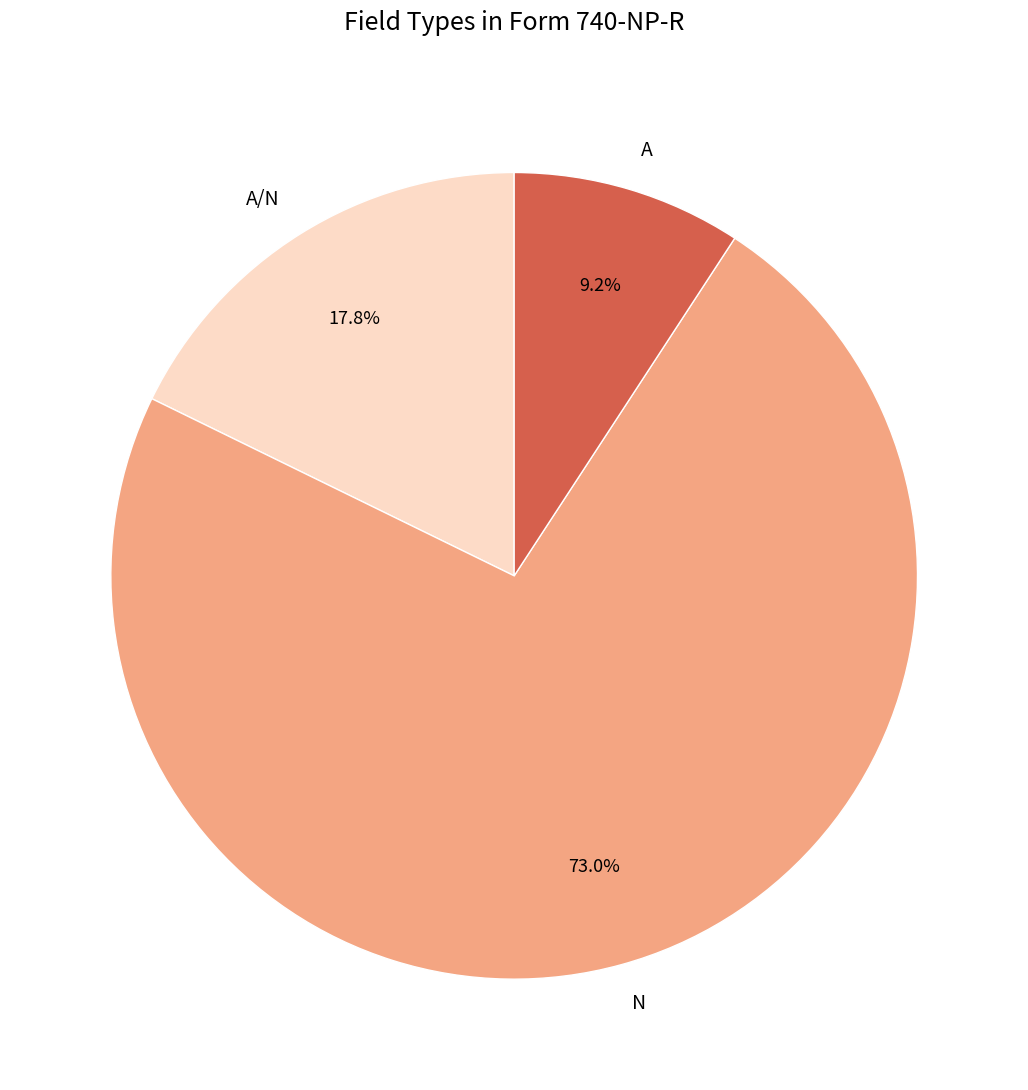

Is there a majority slice in this chart?

Yes